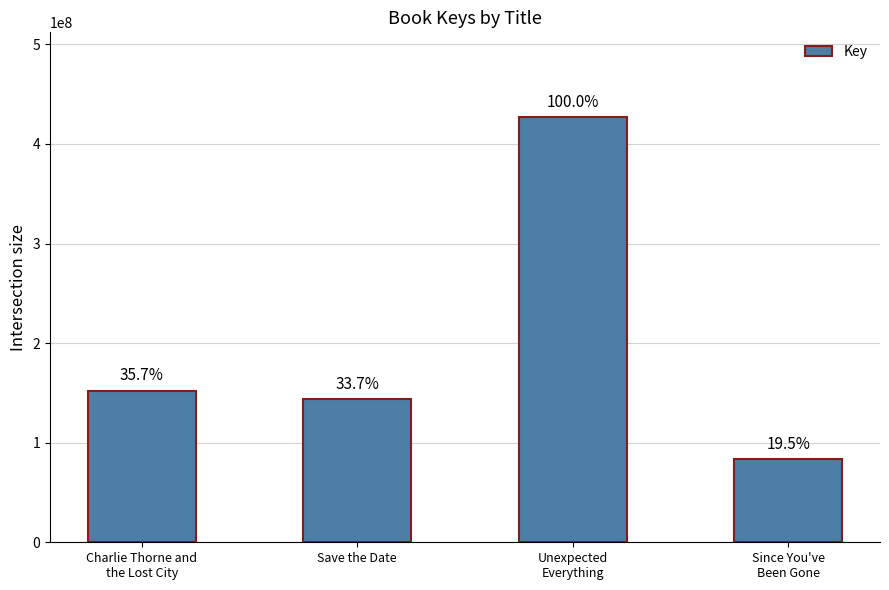

Are the bars horizontal?

No